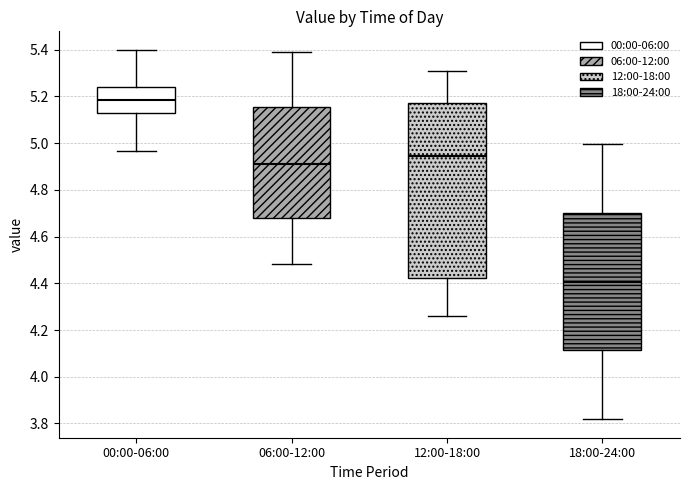

Reading left to right, read every box against the y-axis: the position of its median line, the range the box covers, and the ends of its whiskers. The values are not printed on the chart, so give them approximately, as read against the axis.

00:00-06:00: median 5.18, box 5.12 to 5.24, whiskers 4.96 to 5.40
06:00-12:00: median 4.92, box 4.68 to 5.16, whiskers 4.48 to 5.38
12:00-18:00: median 4.94, box 4.42 to 5.18, whiskers 4.26 to 5.30
18:00-24:00: median 4.40, box 4.12 to 4.70, whiskers 3.82 to 5.00